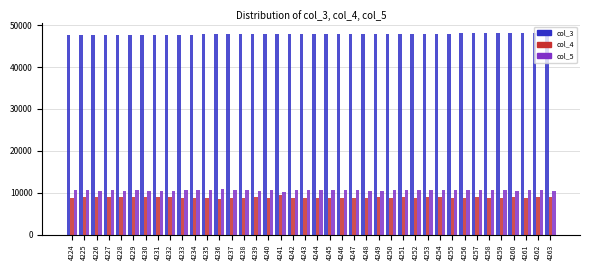

What is the smallest value displayed?

8604